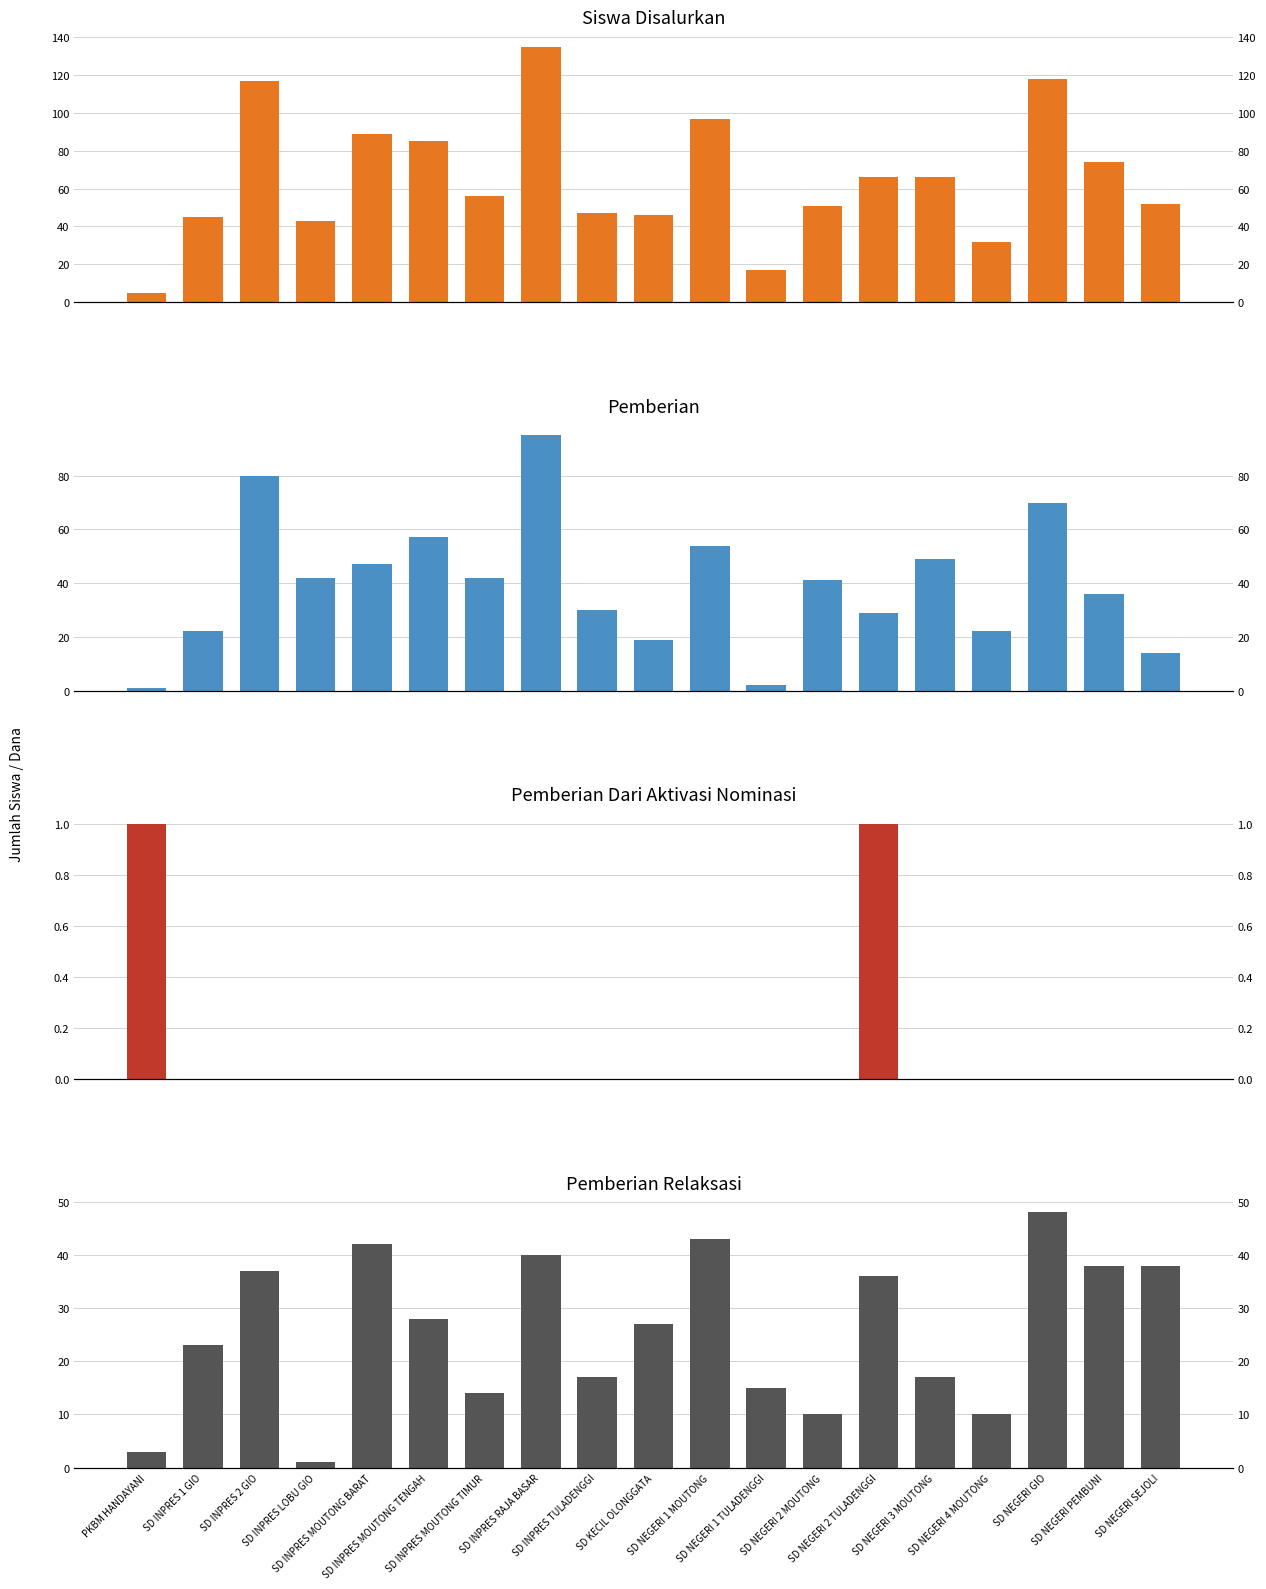

At how many categories does at least one series exceed 56?

9